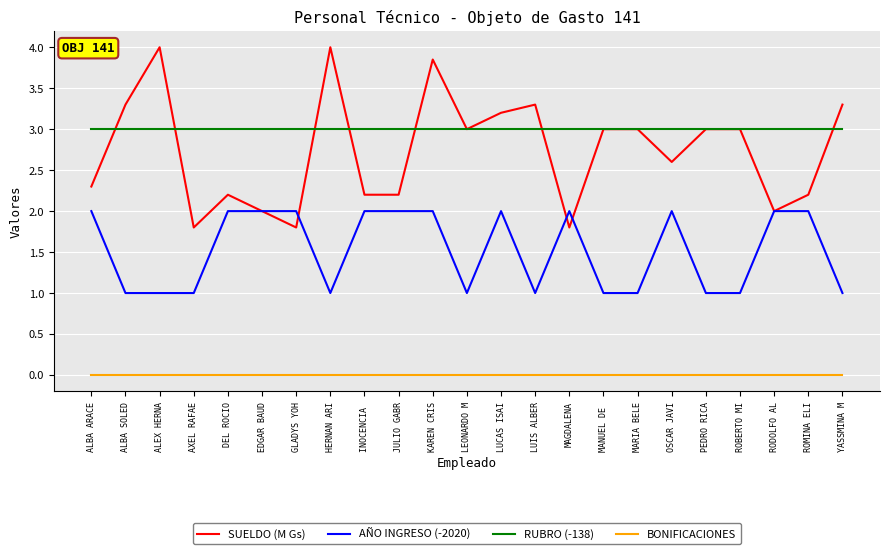

At which category is the sum across all series the highest?

KAREN CRIS